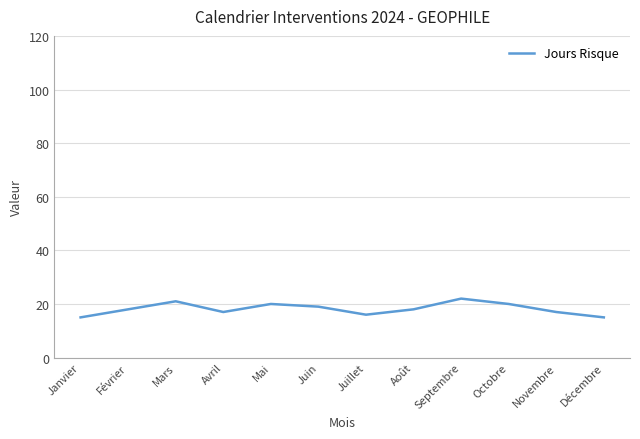

What value does the data have at Août?

18